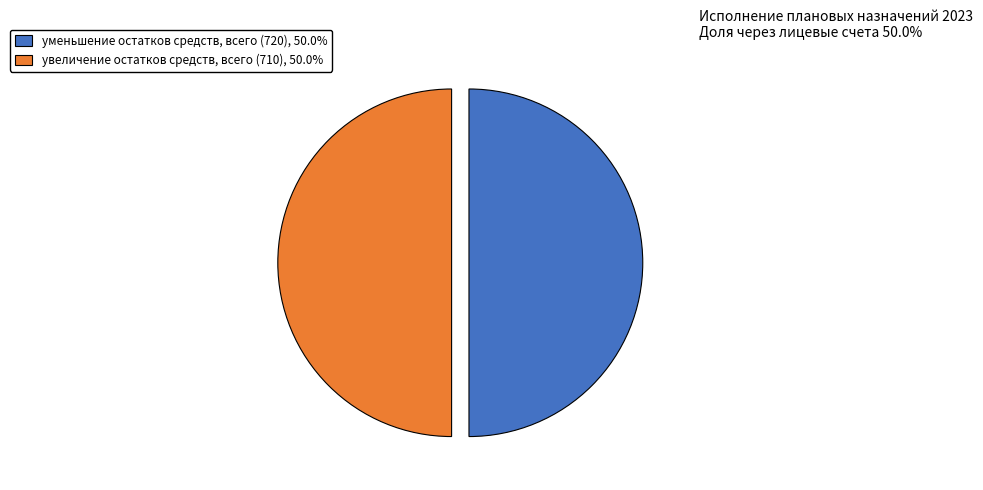

Do уменьшение остатков средств, всего (720), 50.0% and увеличение остатков средств, всего (710), 50.0% together represent more than half of the pie?

Yes